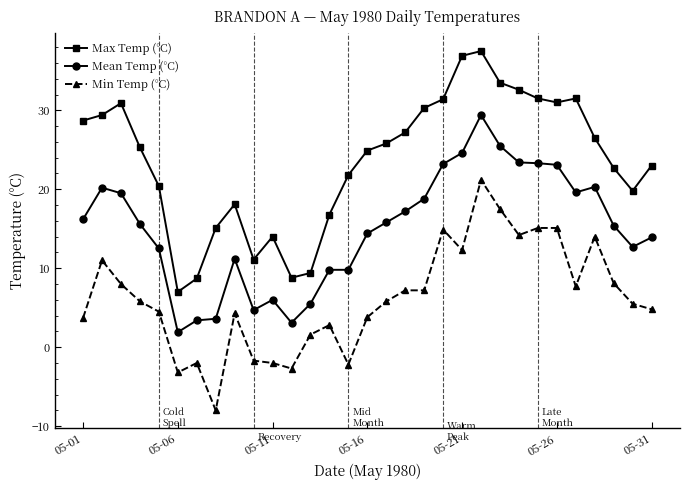

True or false: Mean Temp (°C) and Min Temp (°C) cross at least once.

False